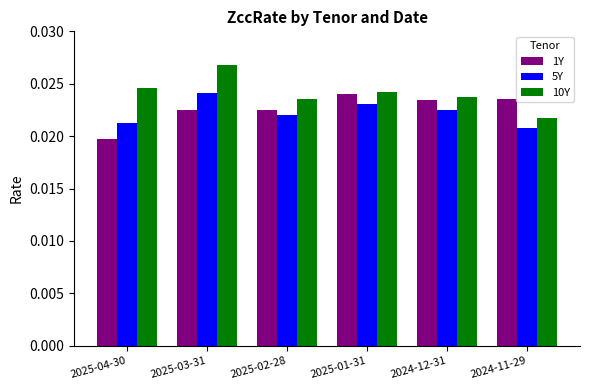

At how many categories does at least one series exceed 0?

6